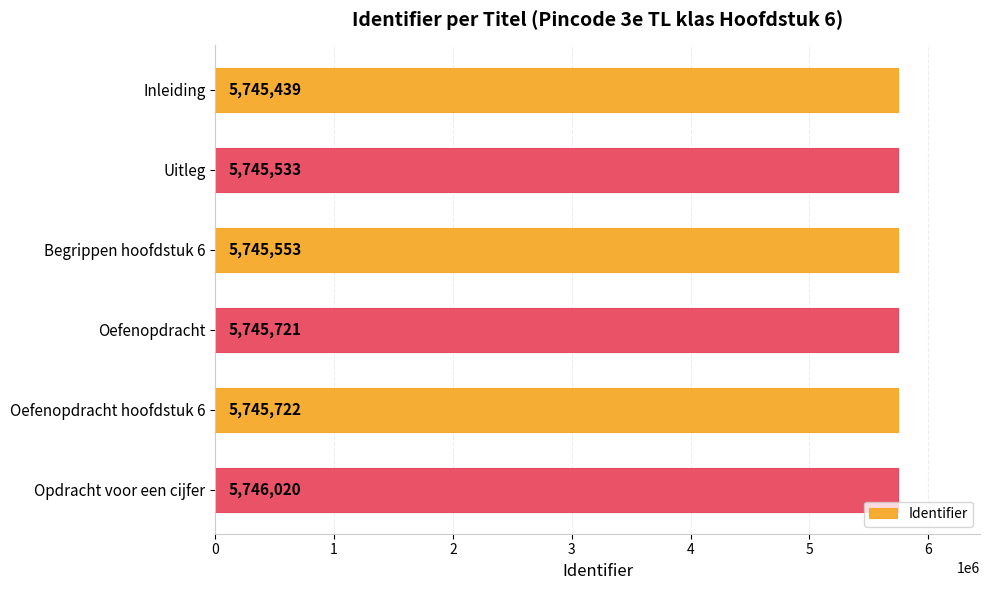

The chart shows a value of 5745439 at Inleiding. True or false?

True